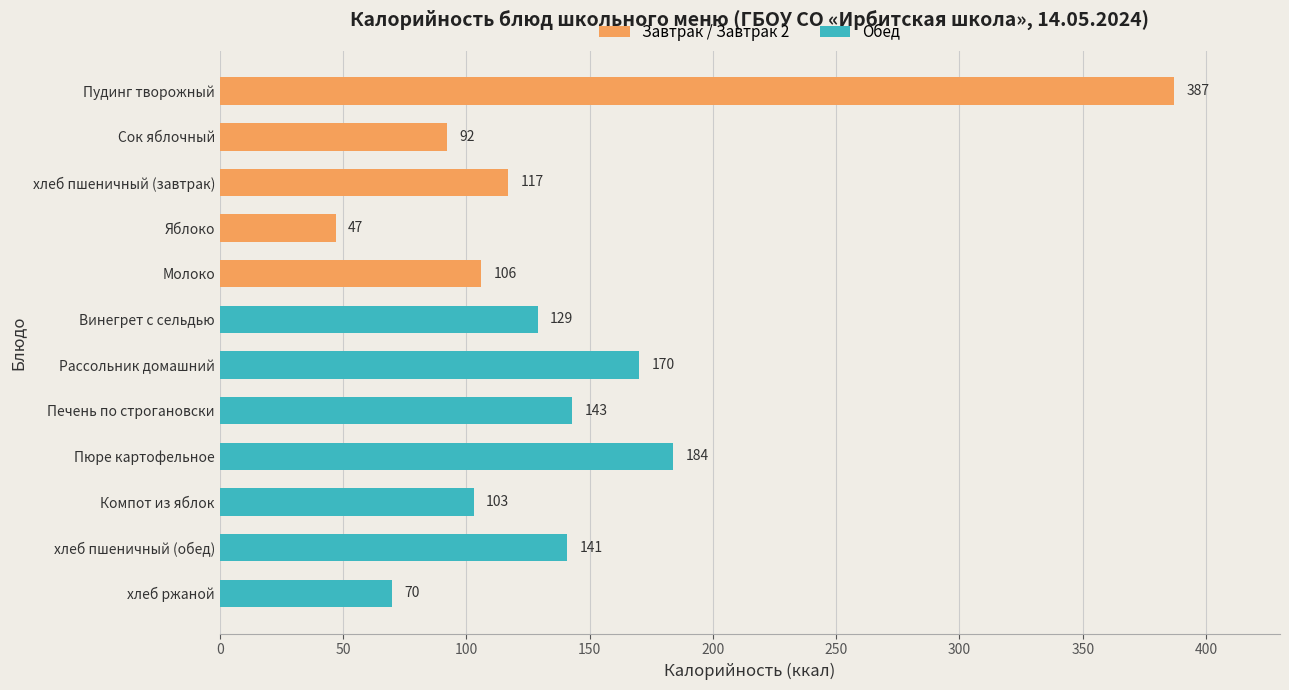

Between Яблоко and Печень по строгановски, which is larger?

Печень по строгановски